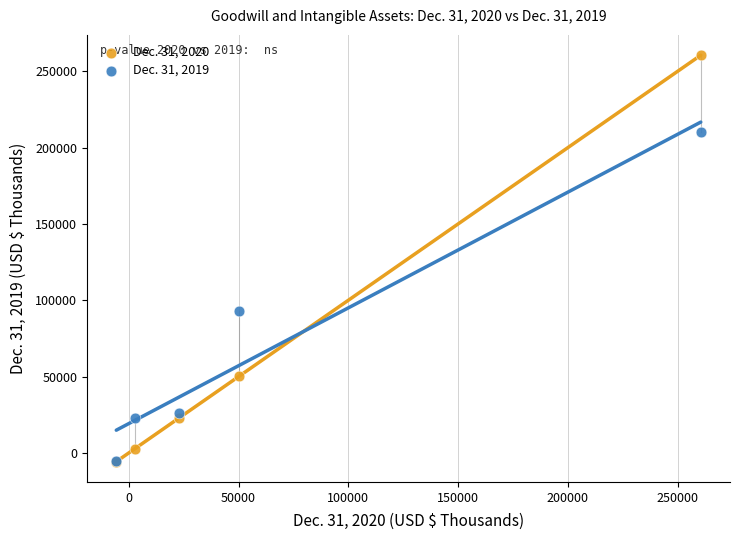

Across all series, what Y value is closest to 127447?

92999